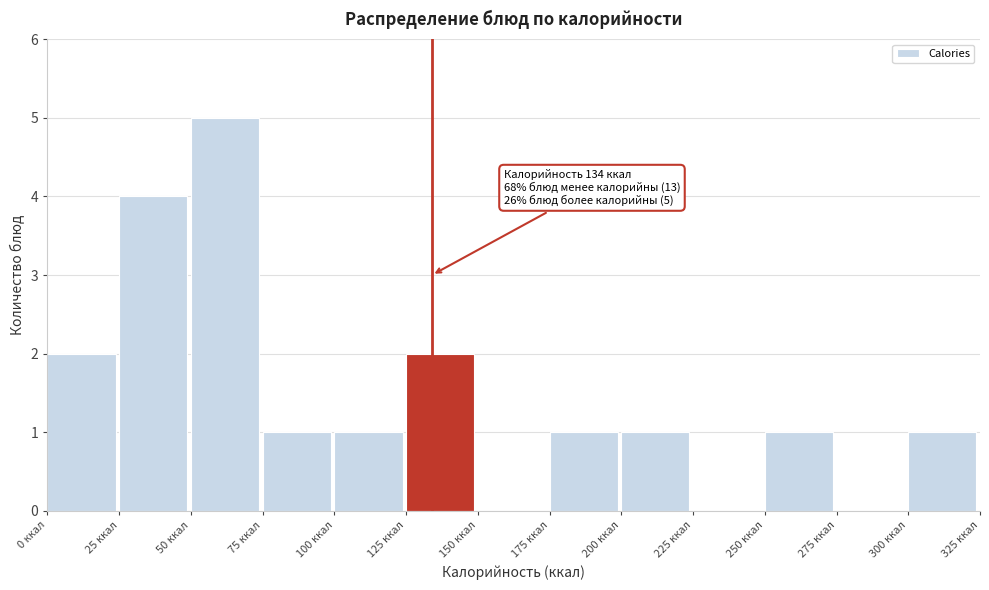

Over which range of the x-axis is the bar tallest?

50 to 75